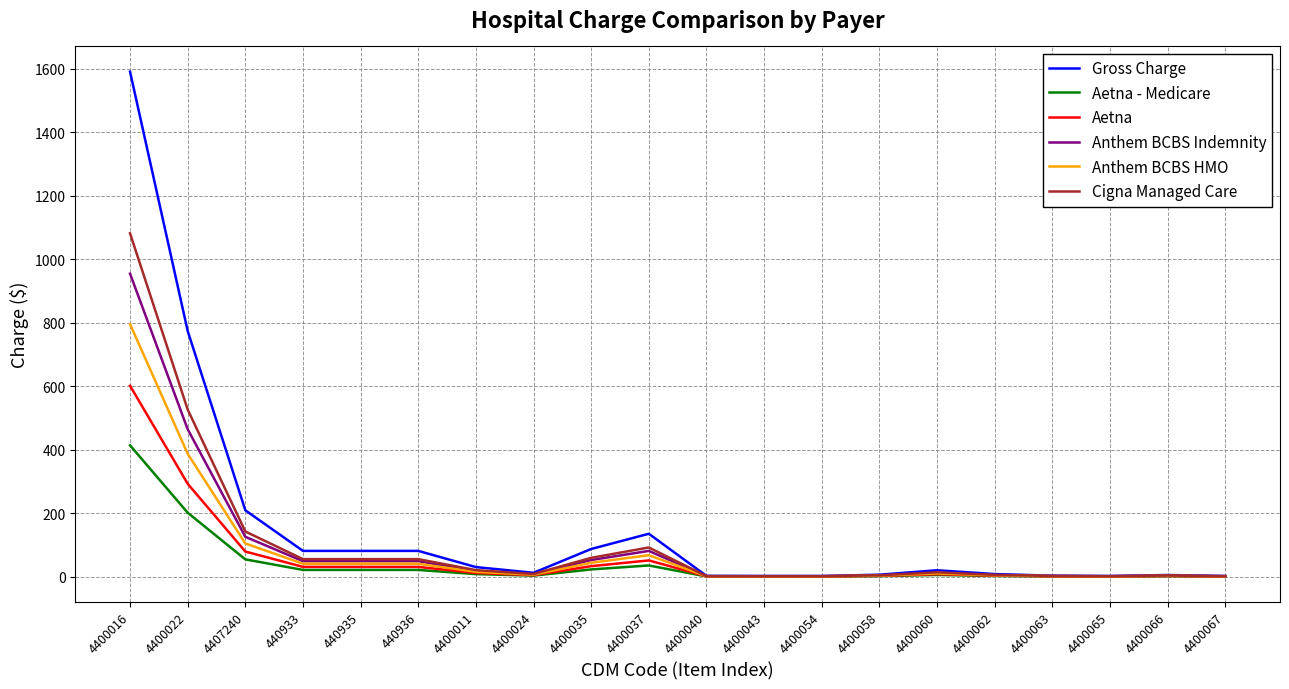

The Aetna series shows 11.3 at 4400011. True or false?

True